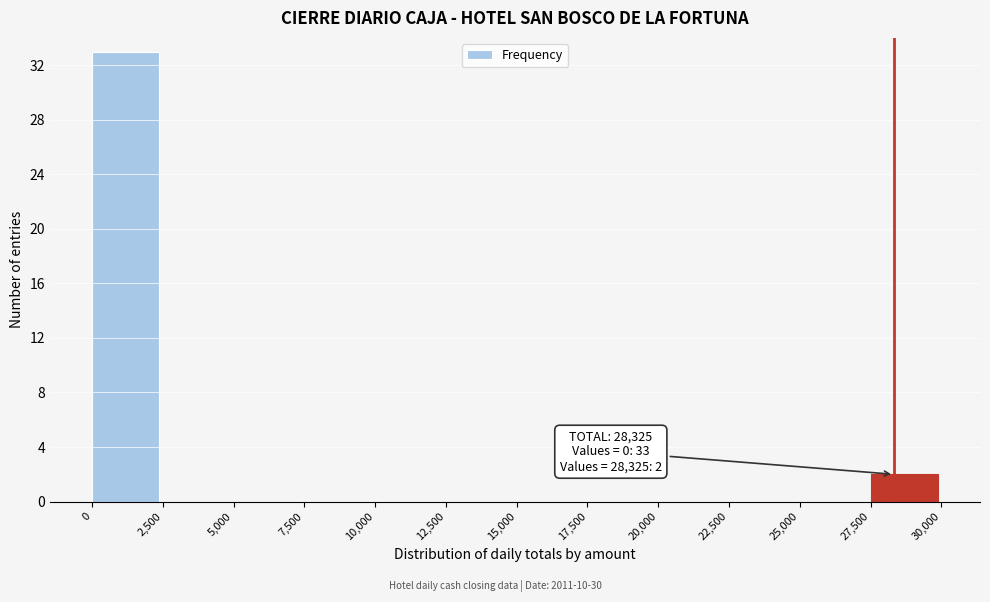

Over which range of the x-axis is the bar tallest?

0 to 2,500